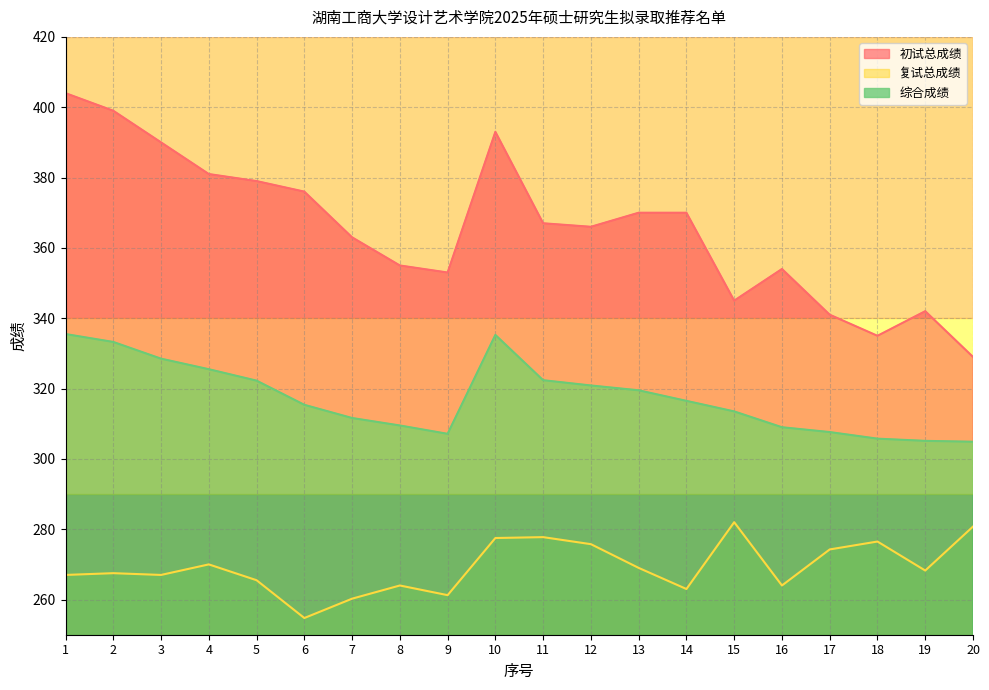

What is the difference between the highest and lowest values at 5?

113.5